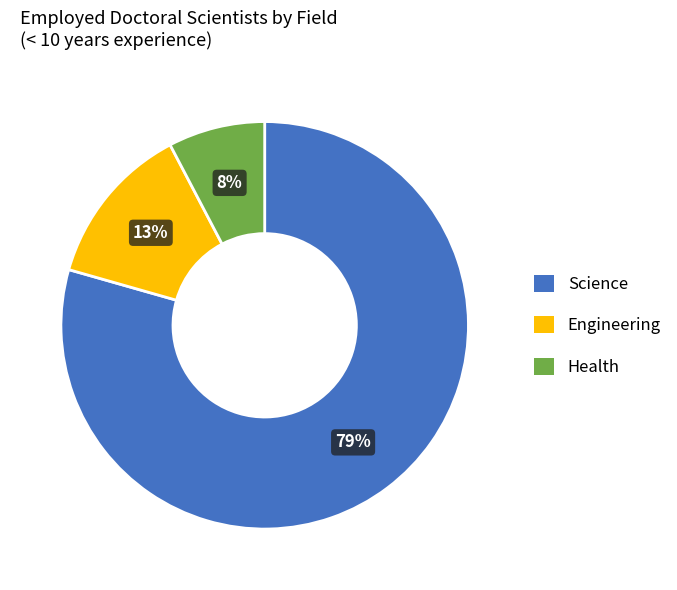

Combined, do Engineering and Health account for over 50%?

No